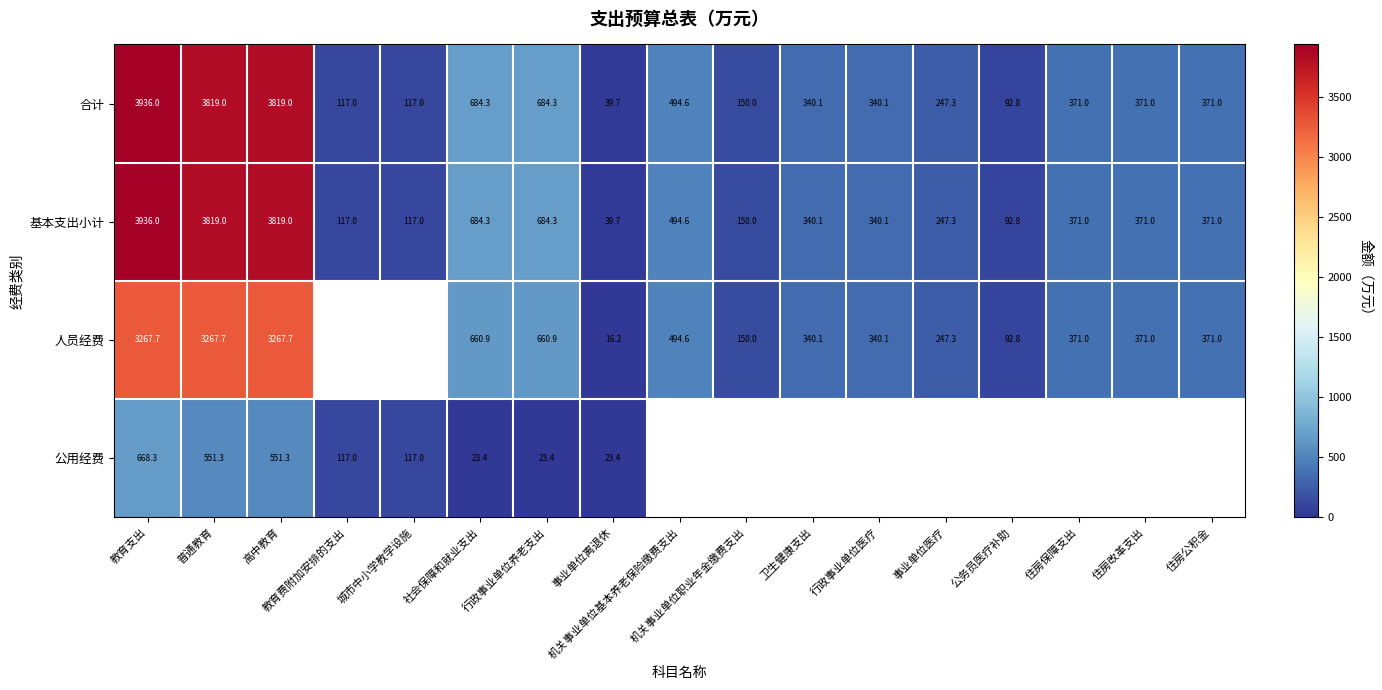

Where does the 合计 series first go above 371?

教育支出